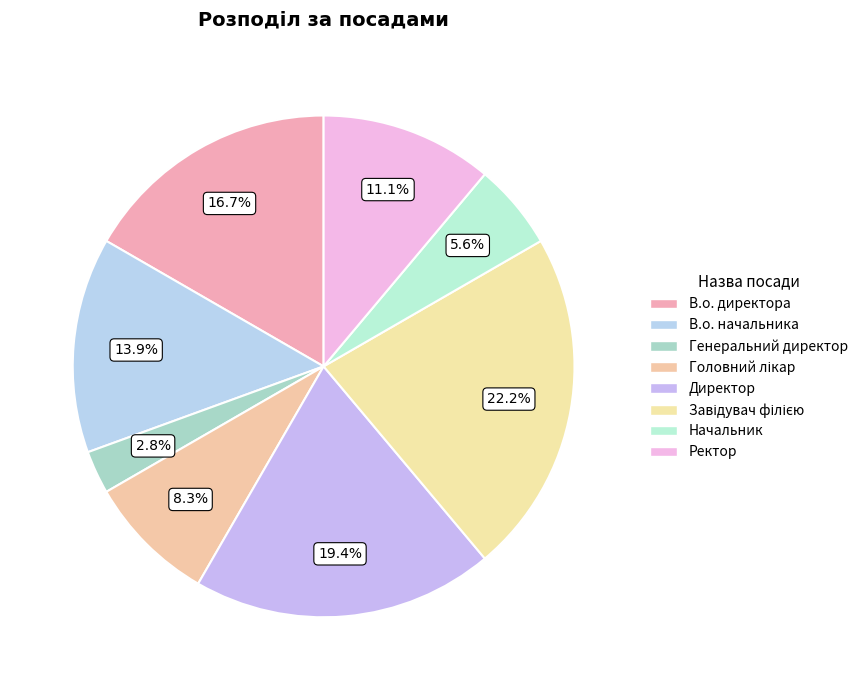

Does Головний лікар account for over 50% of the chart?

No